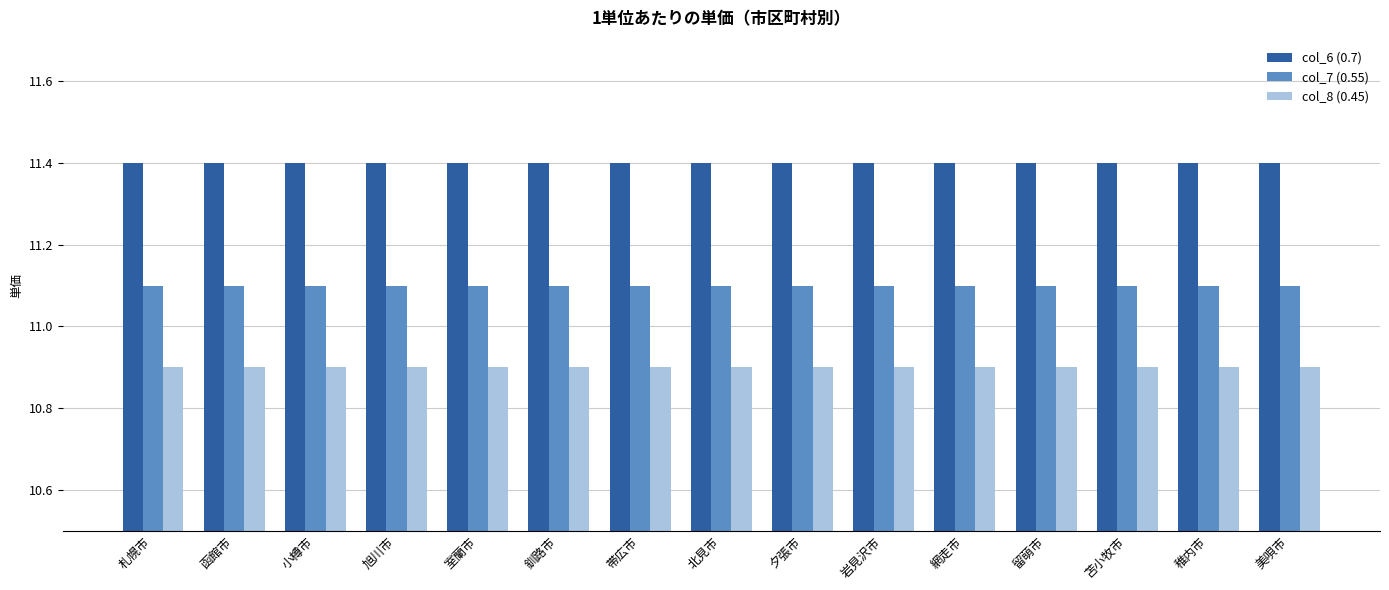

What is the label of the 9th bar from the left?

夕張市